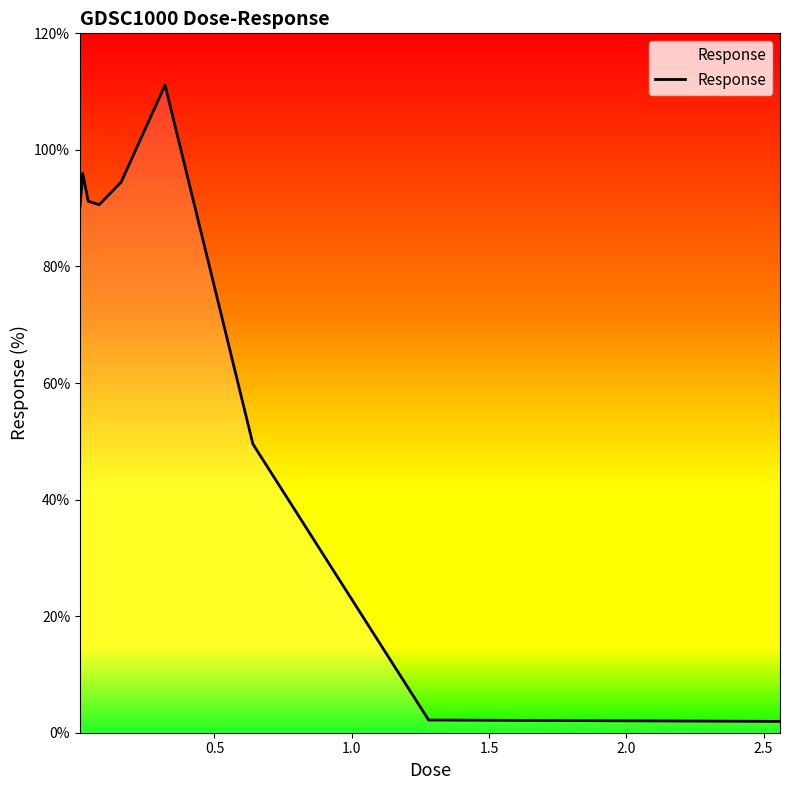

What is the difference between the maximum and minimum values?

109.2